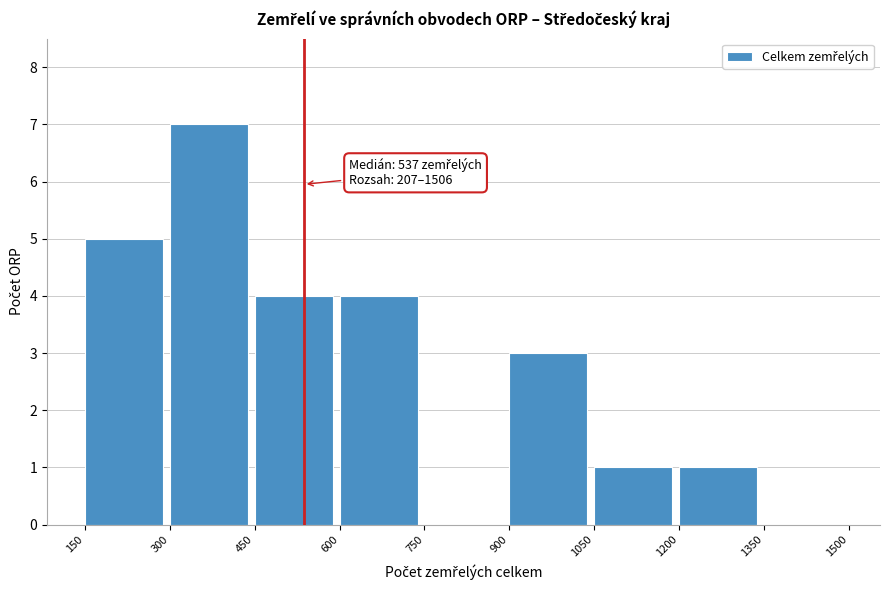

Which range on the x-axis has the tallest bar?

300 to 450